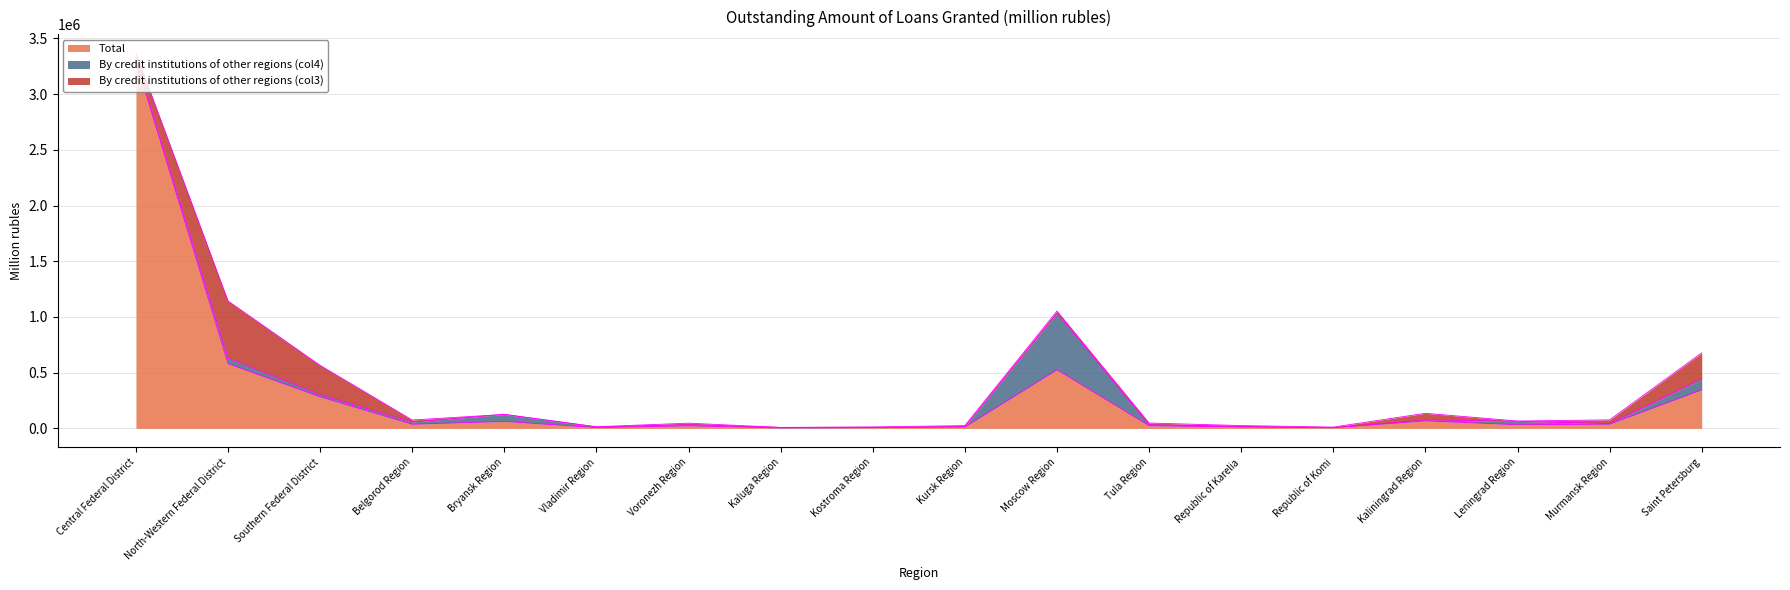

Reading right to left, list all the values displayed in this chart.

Total: Saint Petersburg=345847	Murmansk Region=38297	Leningrad Region=33139	Kaliningrad Region=67791	Republic of Komi=5877	Republic of Karelia=12690	Tula Region=24089	Moscow Region=526662	Kursk Region=12406	Kostroma Region=6793	Kaluga Region=4524	Voronezh Region=23459	Vladimir Region=7491	Bryansk Region=62798	Belgorod Region=37611	Southern Federal District=283704	North-Western Federal District=580632	Central Federal District=3300357
By credit institutions of other regions (col4): Saint Petersburg=97376	Murmansk Region=4816	Leningrad Region=30366	Kaliningrad Region=7939	Republic of Komi=867	Republic of Karelia=4702	Tula Region=8430	Moscow Region=508877	Kursk Region=4332	Kostroma Region=780	Kaluga Region=4161	Voronezh Region=10076	Vladimir Region=5593	Bryansk Region=62773	Belgorod Region=19554	Southern Federal District=19014	North-Western Federal District=50424	Central Federal District=8229
By credit institutions of other regions (col3): Saint Petersburg=235010	Murmansk Region=33481	Leningrad Region=2773	Kaliningrad Region=59772	Republic of Komi=5009	Republic of Karelia=7988	Tula Region=15659	Moscow Region=17782	Kursk Region=8074	Kostroma Region=6012	Kaluga Region=362	Voronezh Region=13382	Vladimir Region=1898	Bryansk Region=24	Belgorod Region=18032	Southern Federal District=263213	North-Western Federal District=512596	Central Federal District=60283